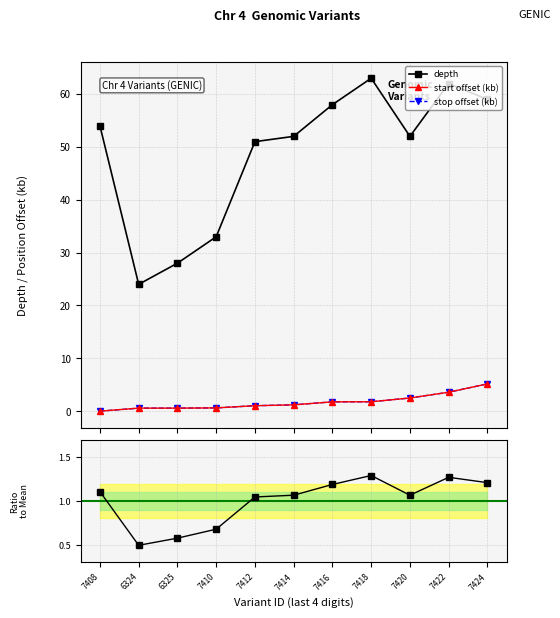

What is the value of the start offset (kb) point at the 11th from the left?

5.2